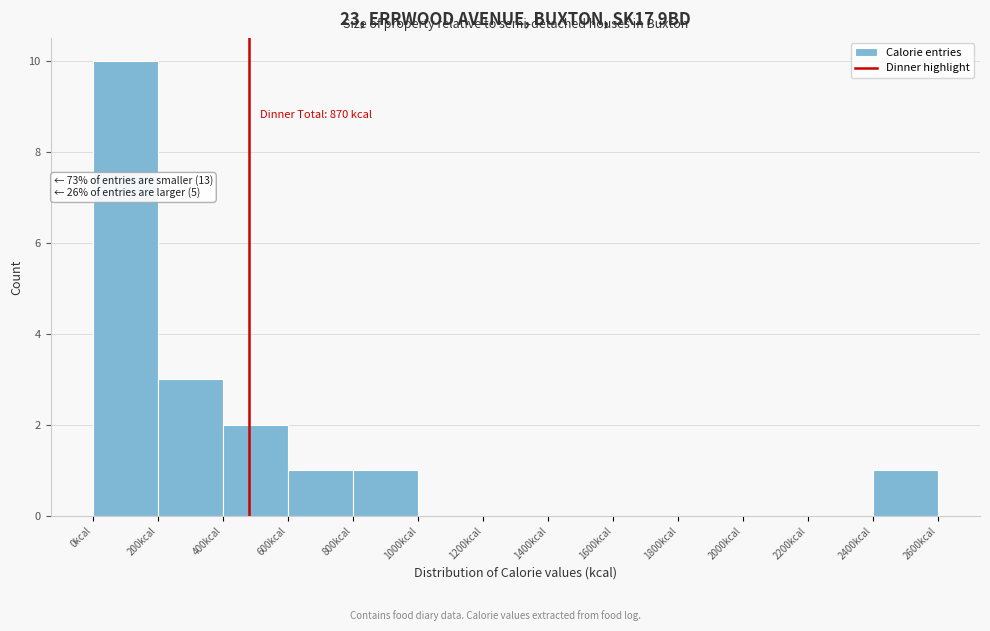

Over which range of the x-axis is the bar tallest?

0 to 200